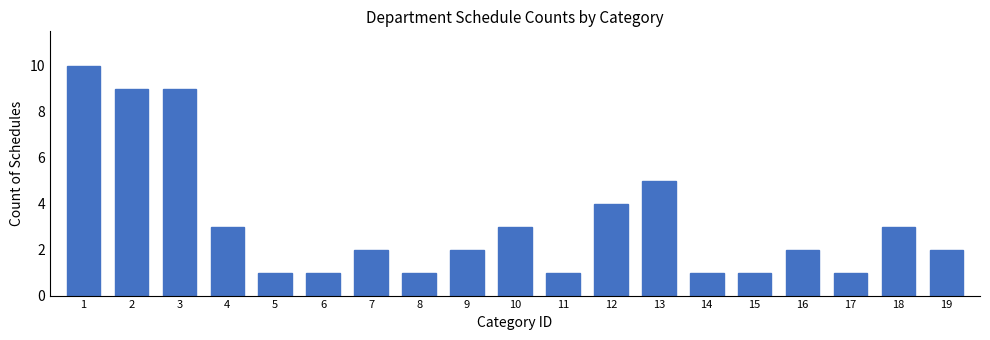

Reading left to right, list all the values displayed in this chart.

1=10	2=9	3=9	4=3	5=1	6=1	7=2	8=1	9=2	10=3	11=1	12=4	13=5	14=1	15=1	16=2	17=1	18=3	19=2